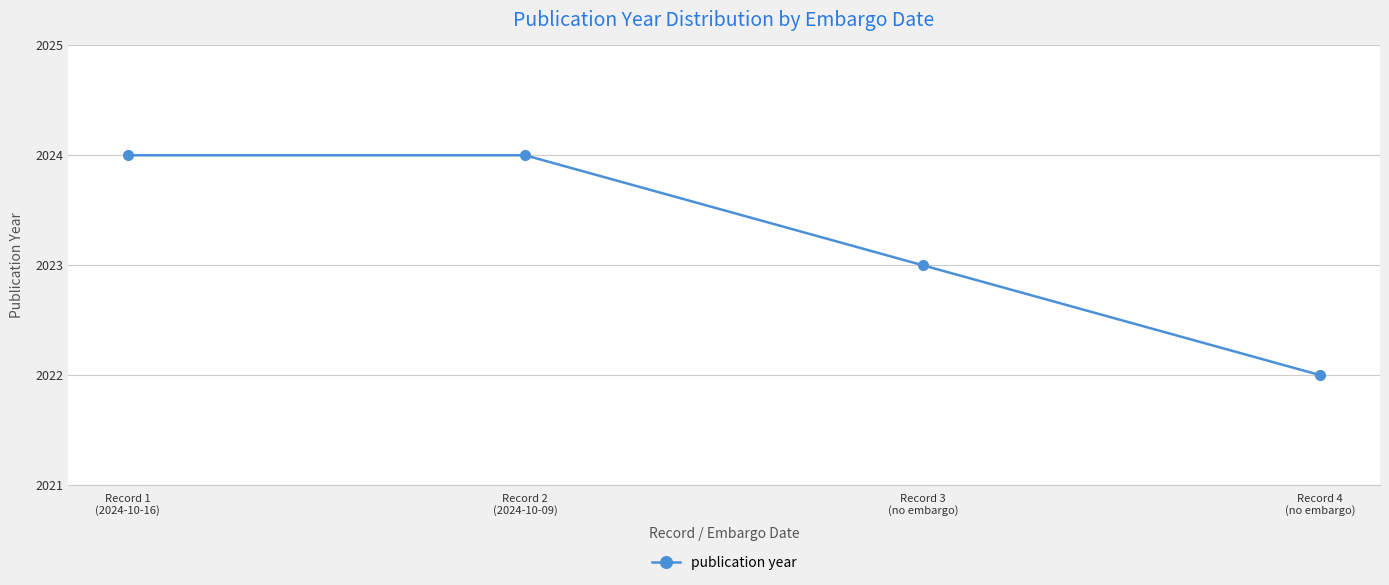

Is it true that the value at Record 1
(2024-10-16) is 915?

False